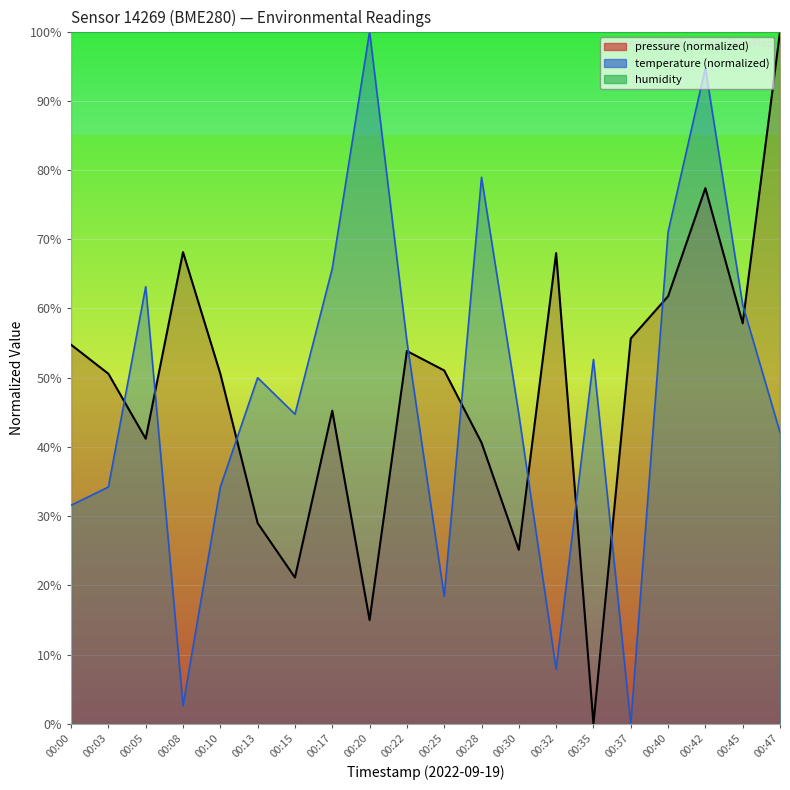

What is the sum of the pressure values at 00:00 and 00:08?

122.9